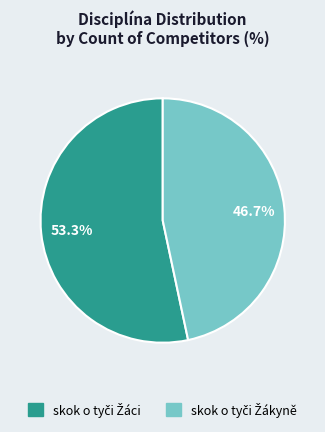

Does any single category account for the majority?

Yes